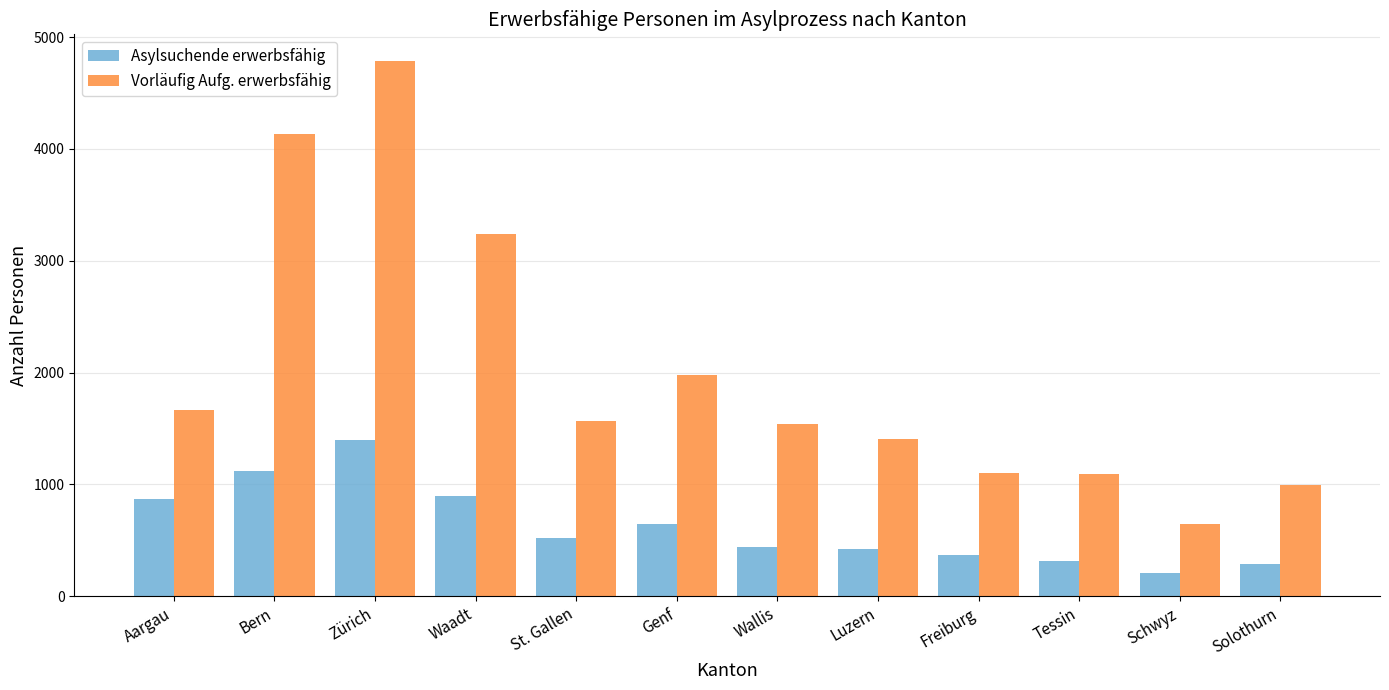

At Genf, list the series in order from smallest to largest.

Asylsuchende erwerbsfähig, Vorläufig Aufg. erwerbsfähig